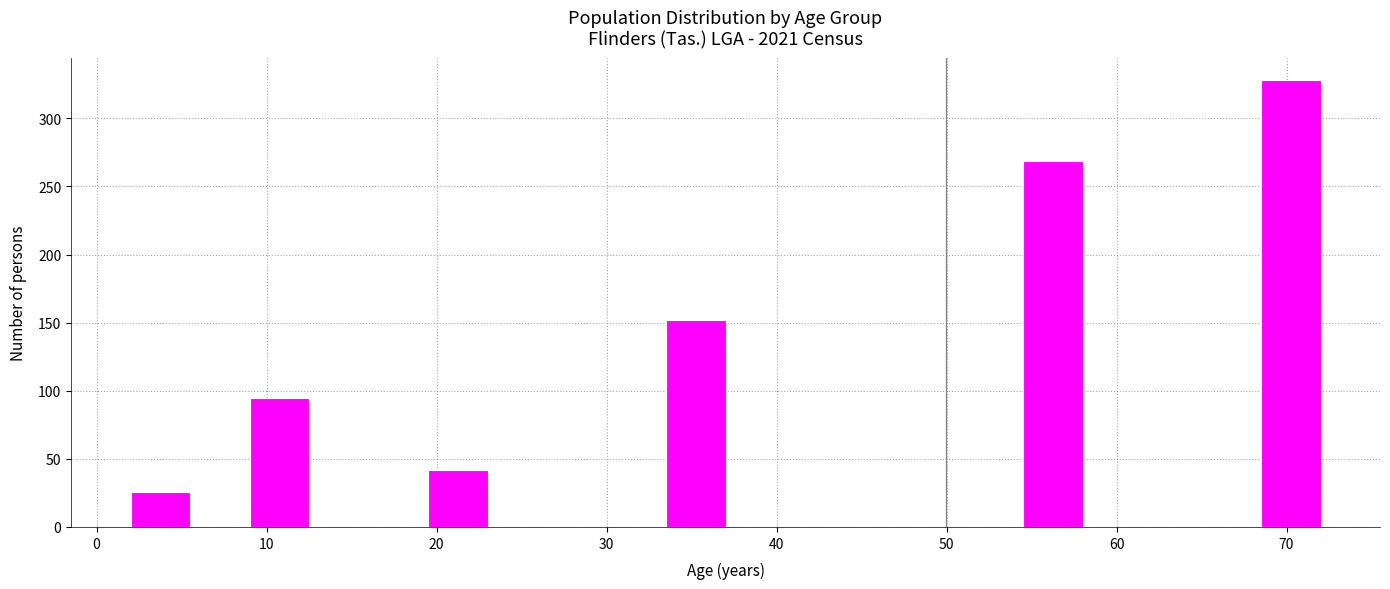

Read against the x-axis, roughly where is the centre of the tallest bar?

70